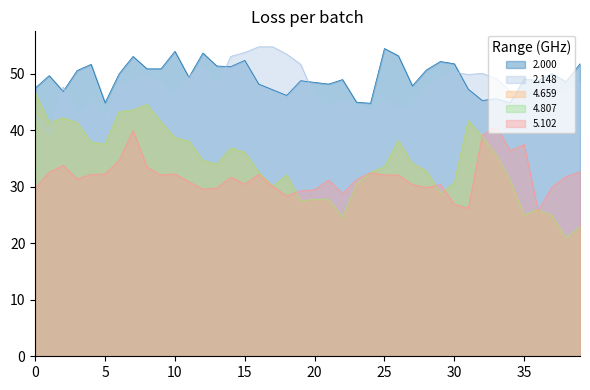

What is the total value across all series at 13?

197.1